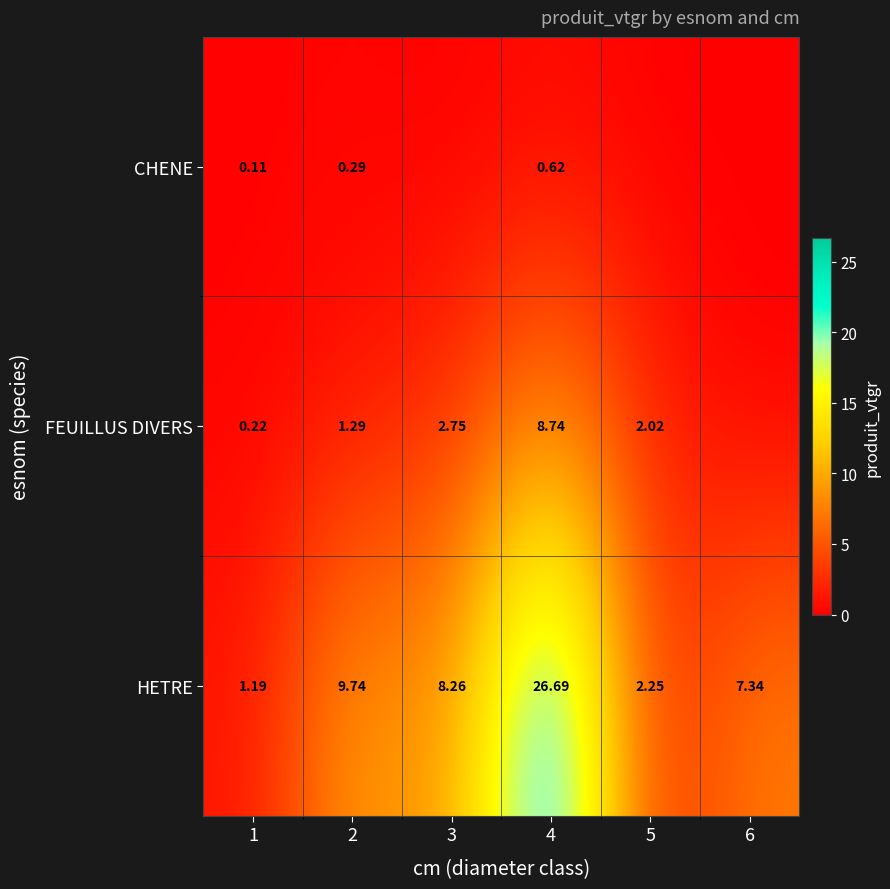

Is the value of HETRE at 1 greater than the value of FEUILLUS DIVERS at 5?

No